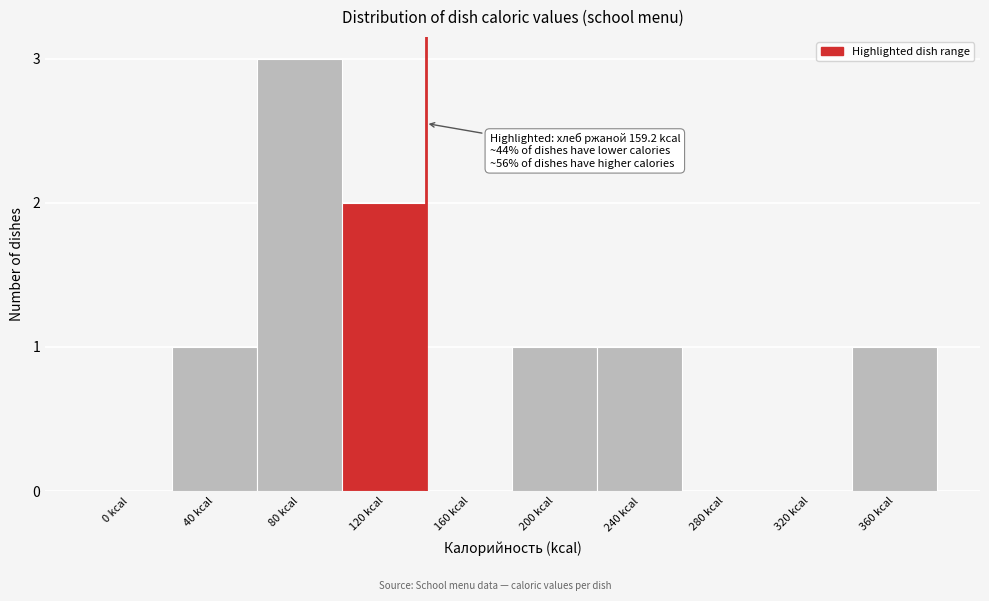

Reading left to right, extract all data points from this chart.

0 kcal=0	40 kcal=1	80 kcal=3	120 kcal=2	160 kcal=0	200 kcal=1	240 kcal=1	280 kcal=0	320 kcal=0	360 kcal=1